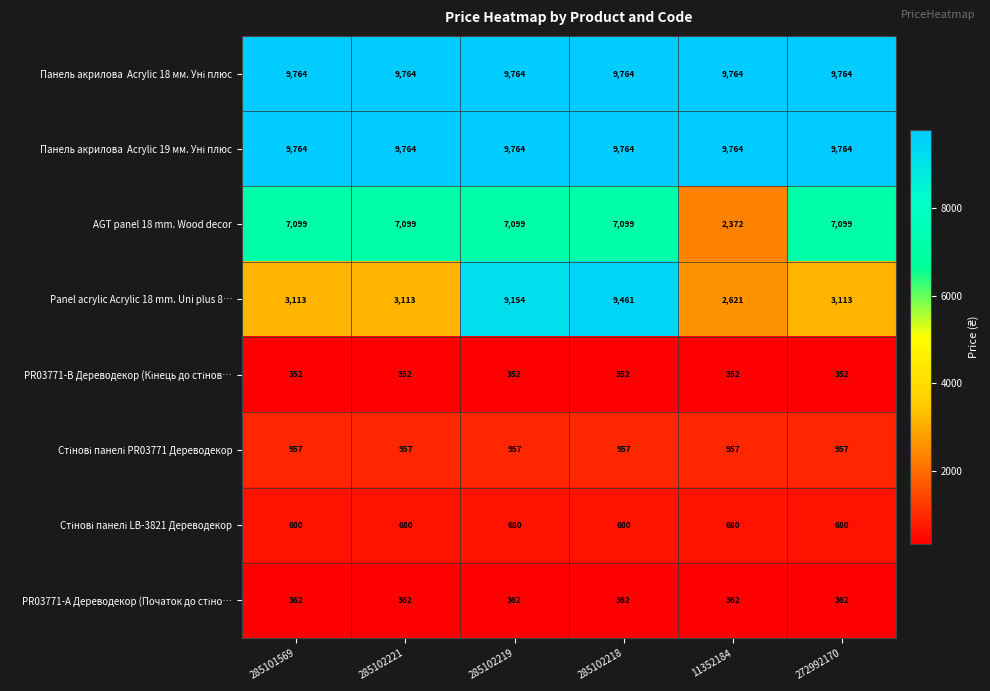

What is the difference between the second highest and minimum values in the Panel acrylic Acrylic 18 mm. Uni plus 8… series?

6533